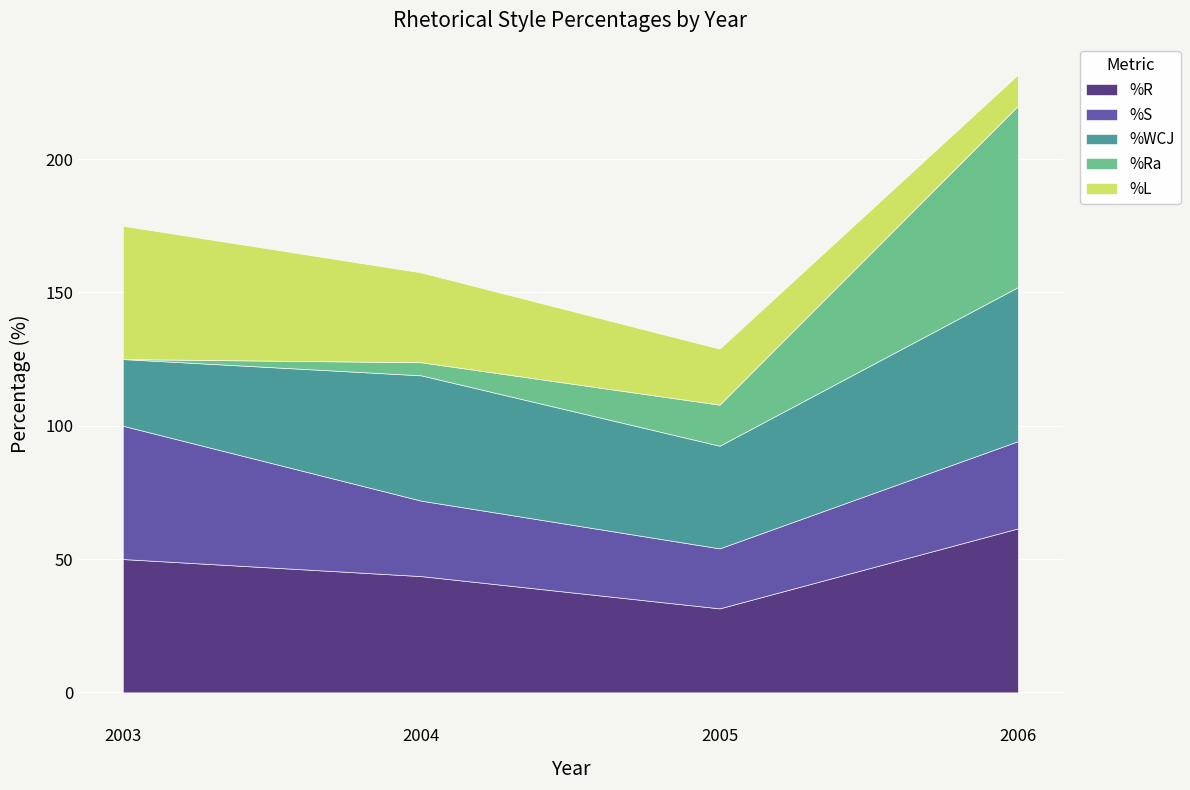

Reading left to right, transcribe all the data shown in this chart.

%R: 50.0	43.6	31.5	61.5
%S: 50.0	28.3	22.5	32.7
%WCJ: 25.0	47.0	38.5	57.8
%Ra: 0.0	4.9	15.4	68.0
%L: 50.0	33.7	21.0	11.7